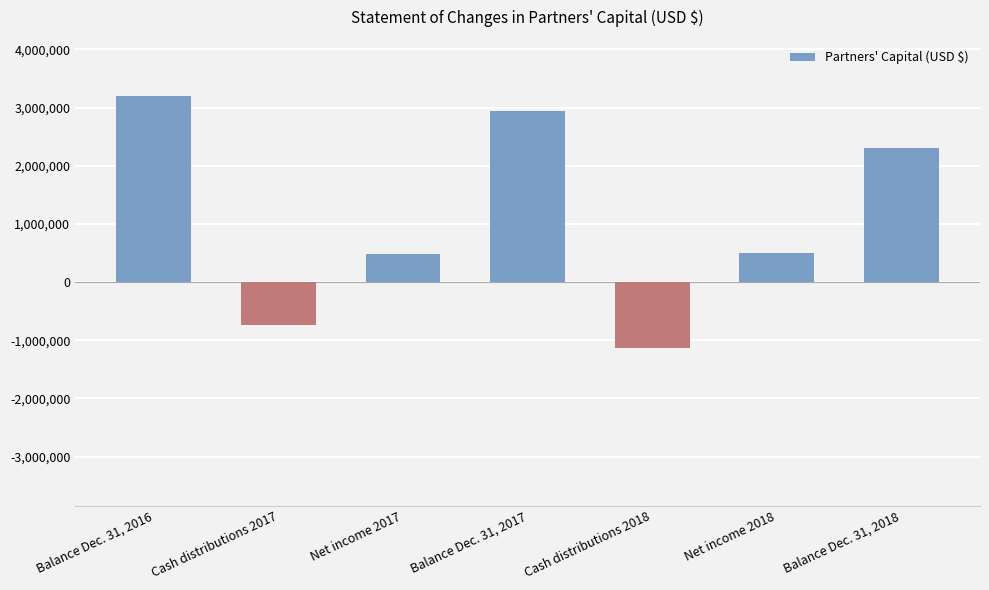

What is the label of the 6th bar from the left?

Net income 2018